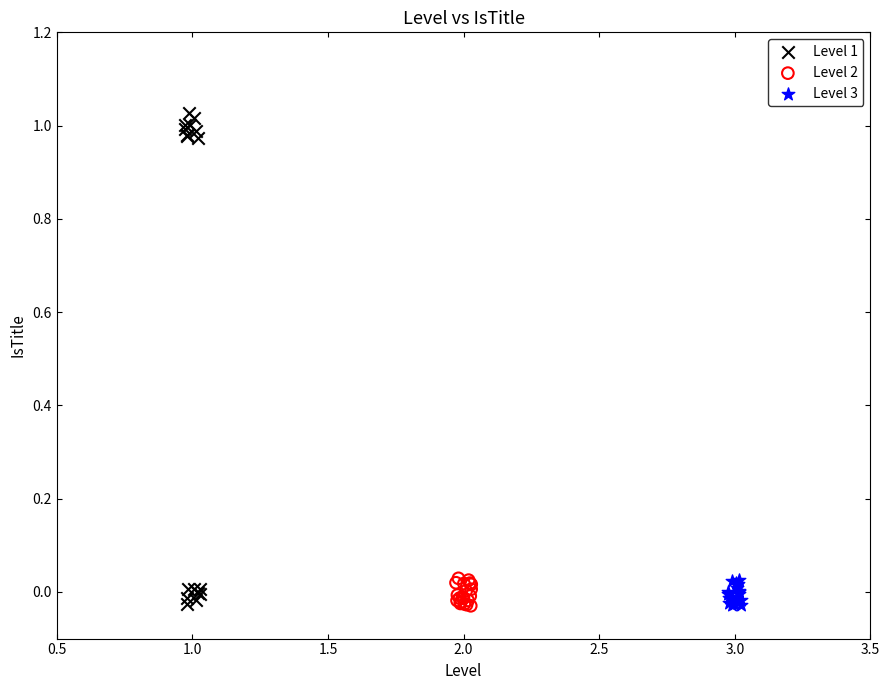

Which series has the widest spread of Y values?

Level 1